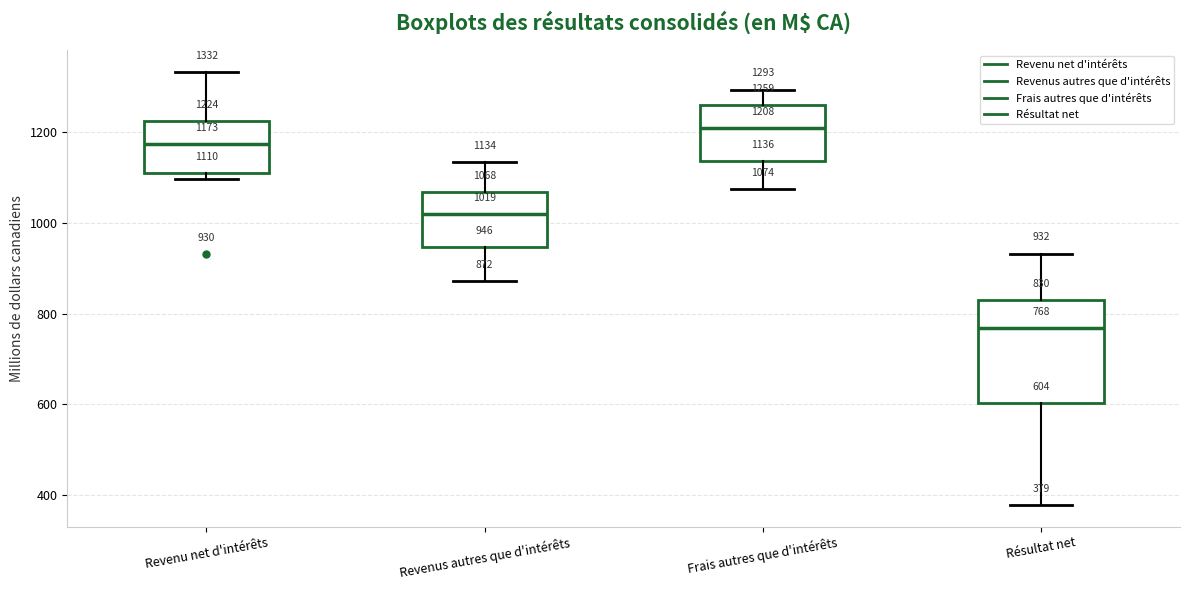

Which box's median line is the lowest?

Résultat net